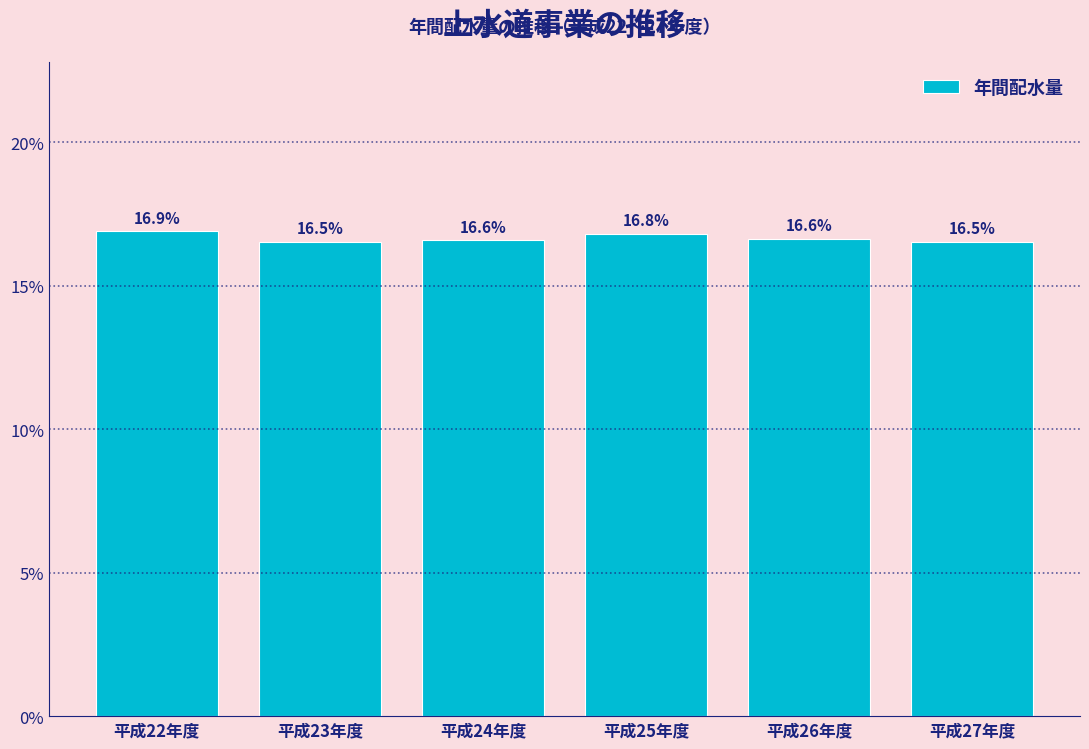

Reading left to right, extract all data points from this chart.

平成22年度=16.9	平成23年度=16.5	平成24年度=16.6	平成25年度=16.8	平成26年度=16.6	平成27年度=16.5